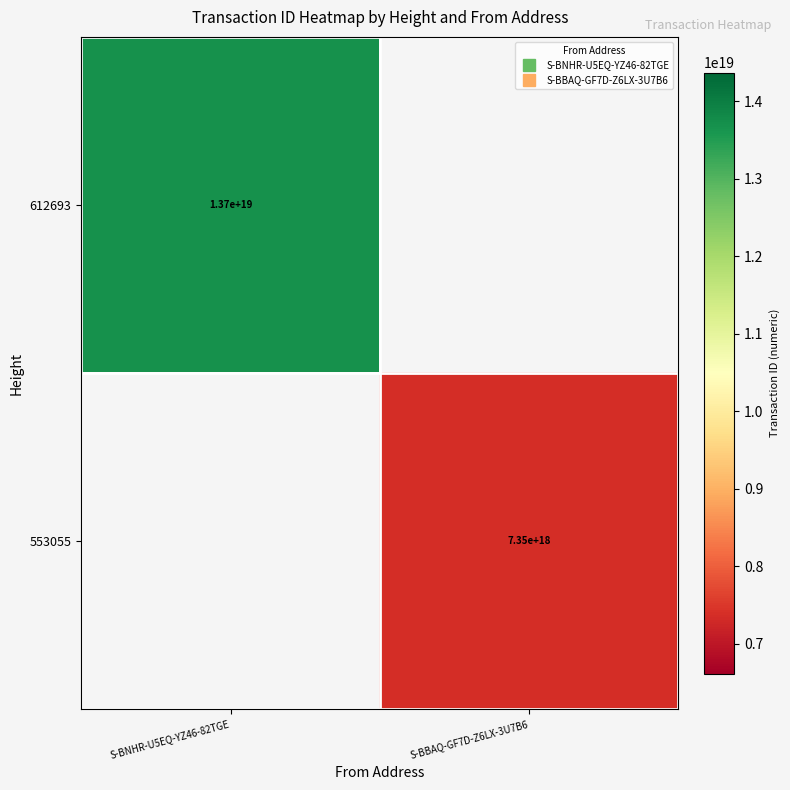

How many categories are shown in the chart?

2